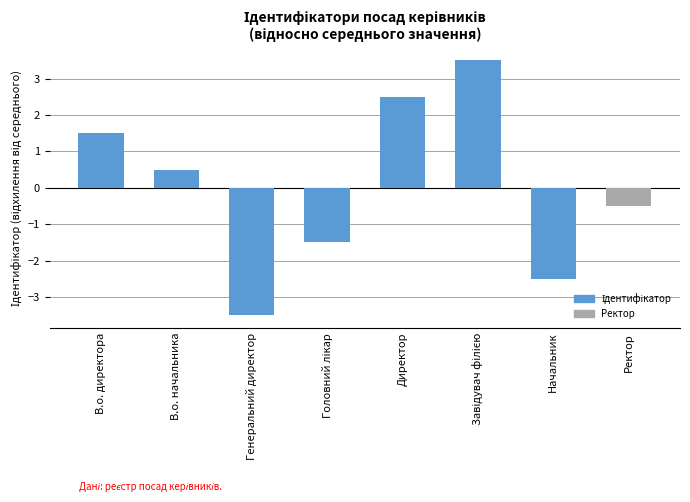

Are the bars grouped side by side (vs. stacked)?

No